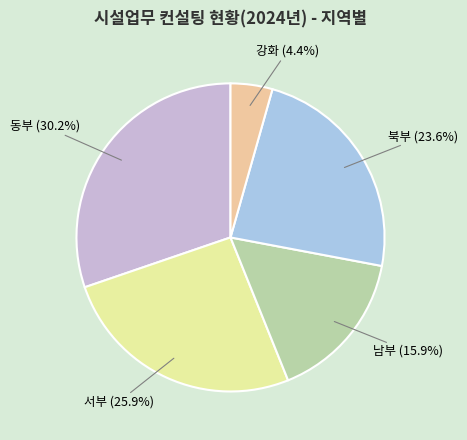

Rank the categories by value from lowest to highest.

강화, 남부, 북부, 서부, 동부